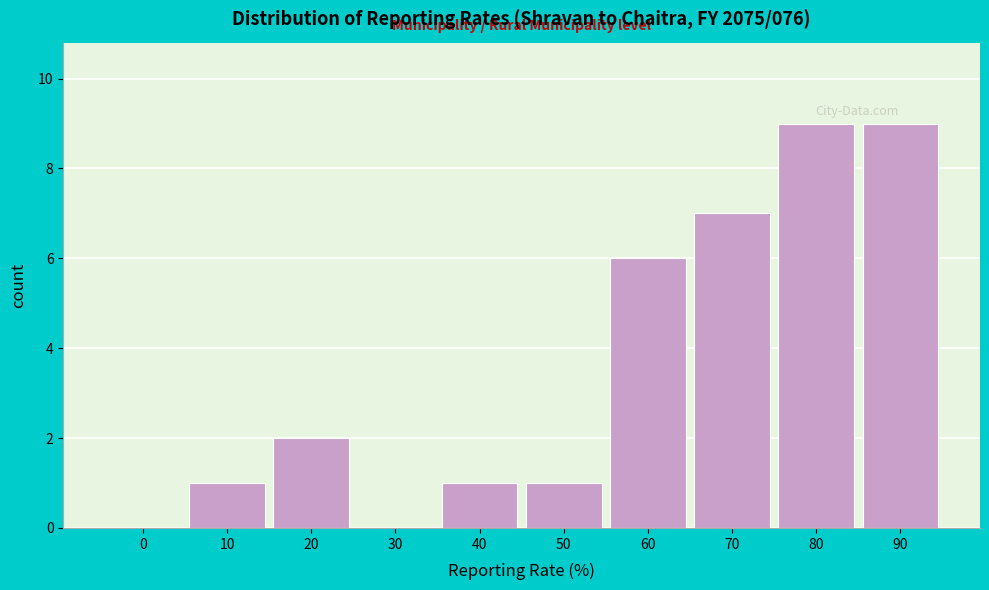

Reading left to right, list all the values displayed in this chart.

0=0	10=1	20=2	30=0	40=1	50=1	60=6	70=7	80=9	90=9